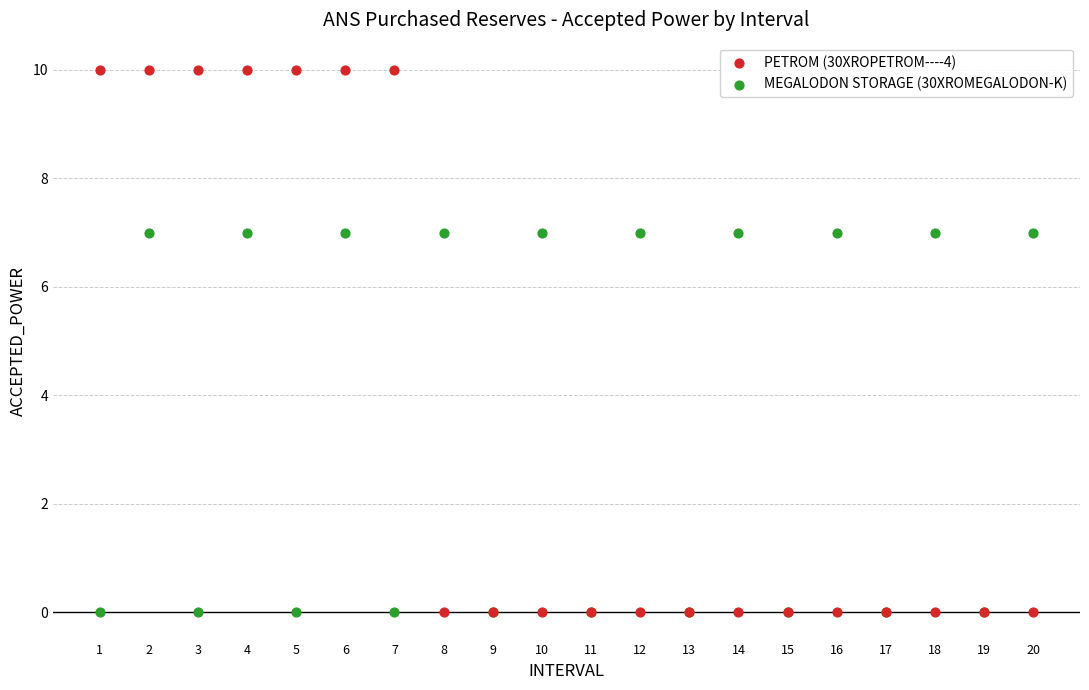

What is the X range (max minus min) for the scatter plot?

19